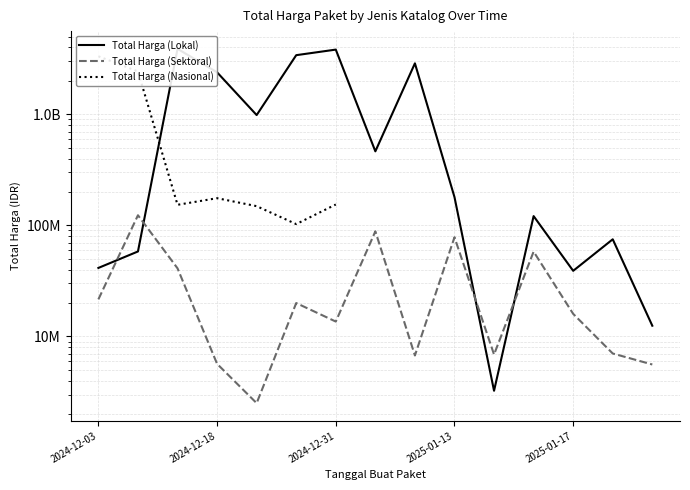

How many series are shown in this chart?

3